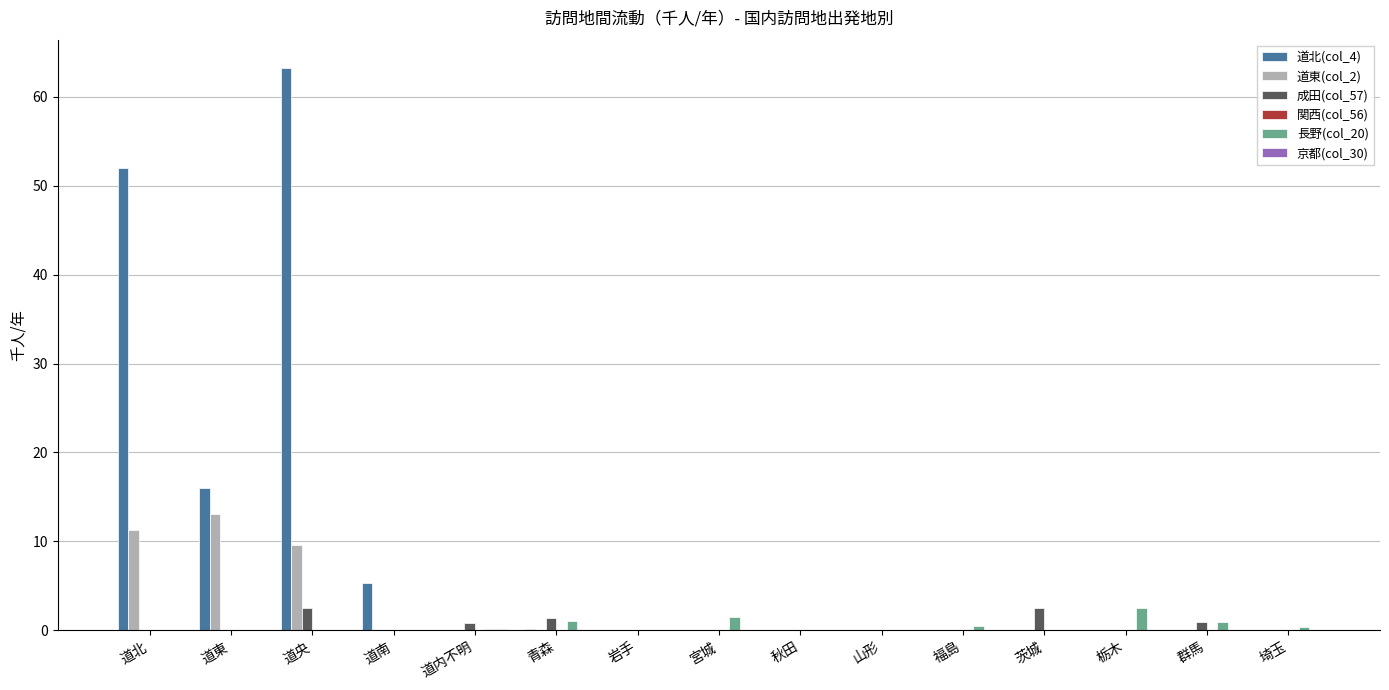

Which series changed the most between 道北 and 道央?

道北(col_4)